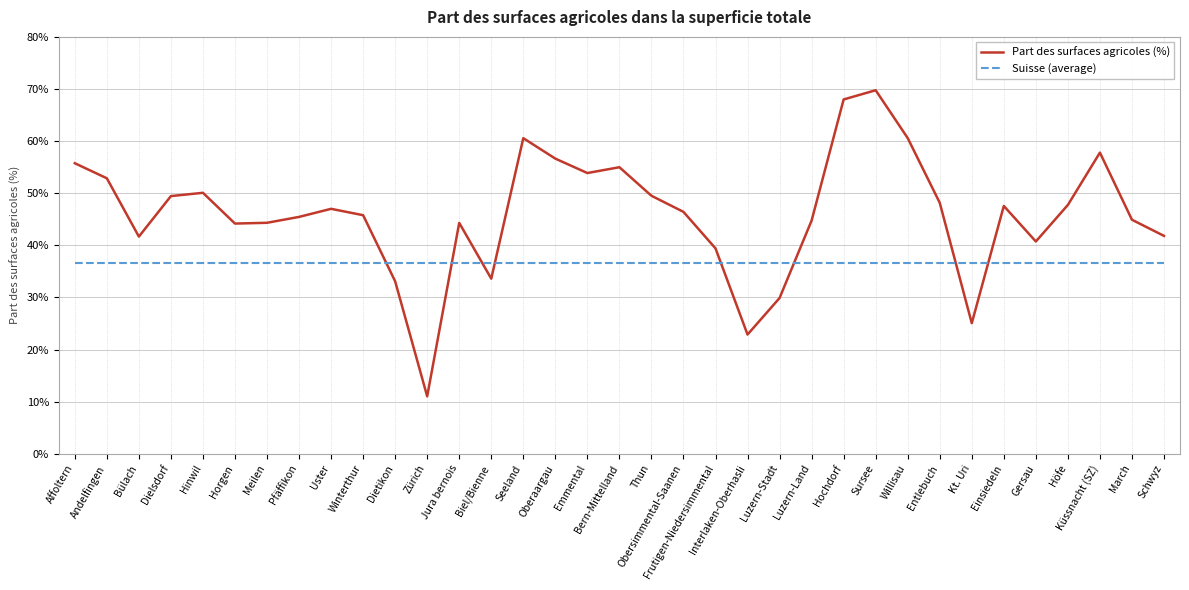

Which series has the largest range (max minus min)?

Part des surfaces agricoles (%)